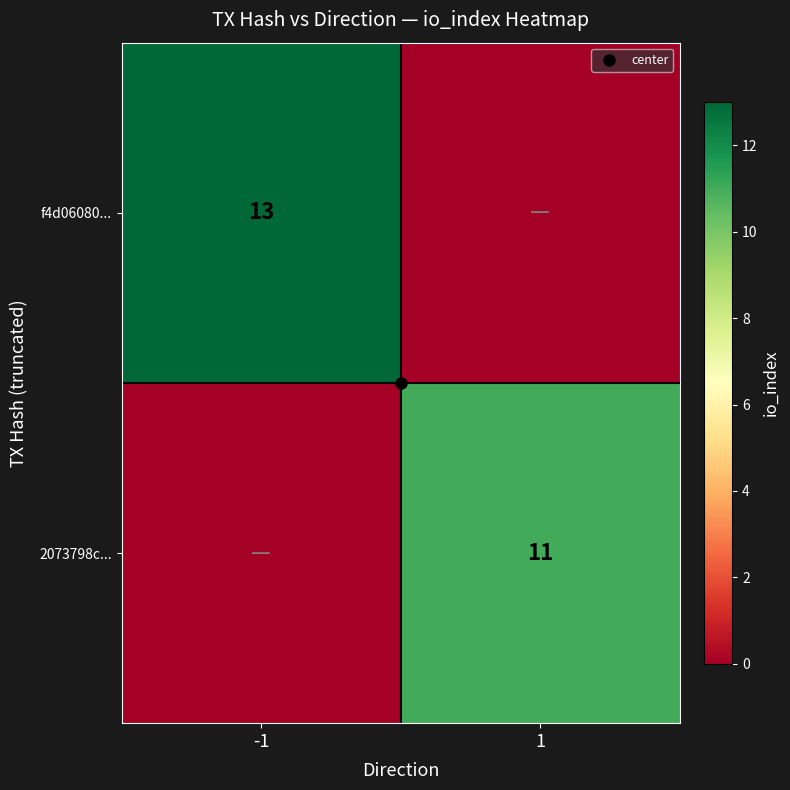

The 2073798c... series shows 4 at 1. True or false?

False